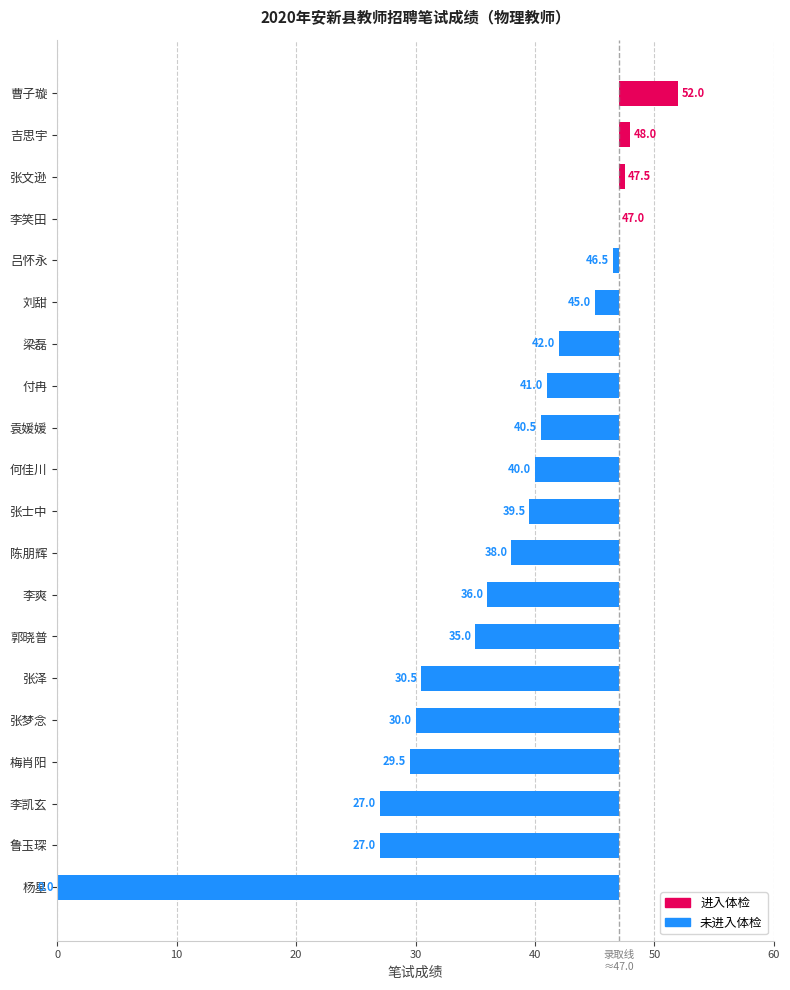

What is the label of the 17th bar from the left?

梅肖阳